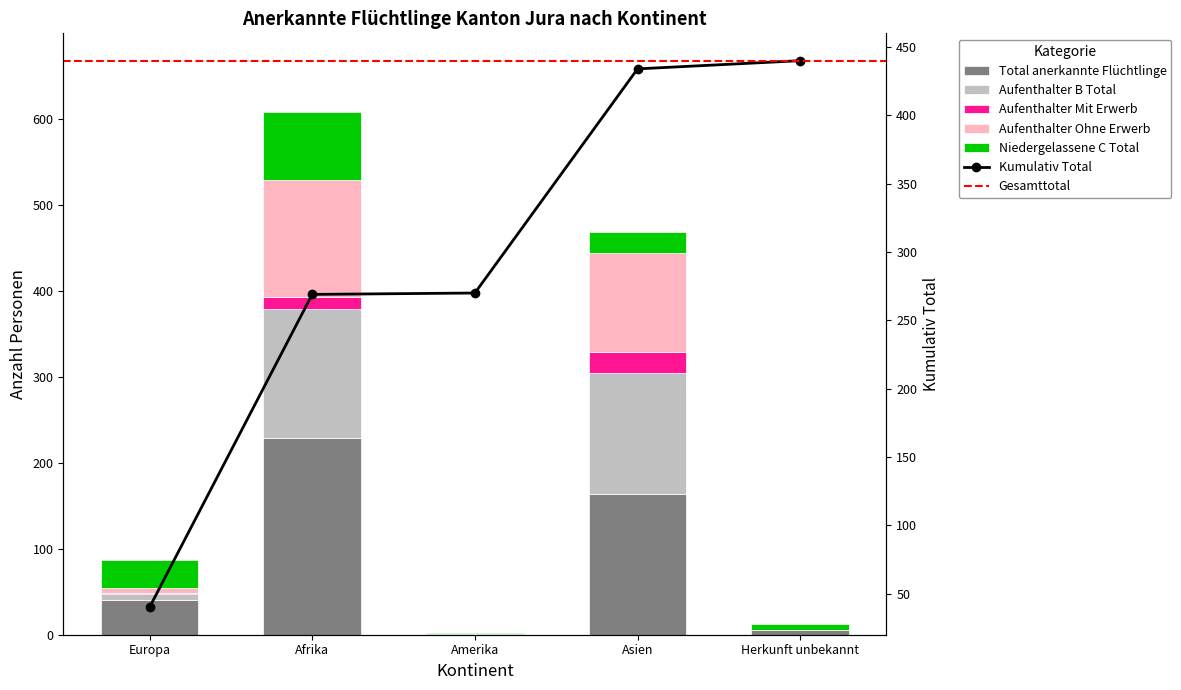

What is the sum of the Aufenthalter Ohne Erwerb values at Herkunft unbekannt and Afrika?

136